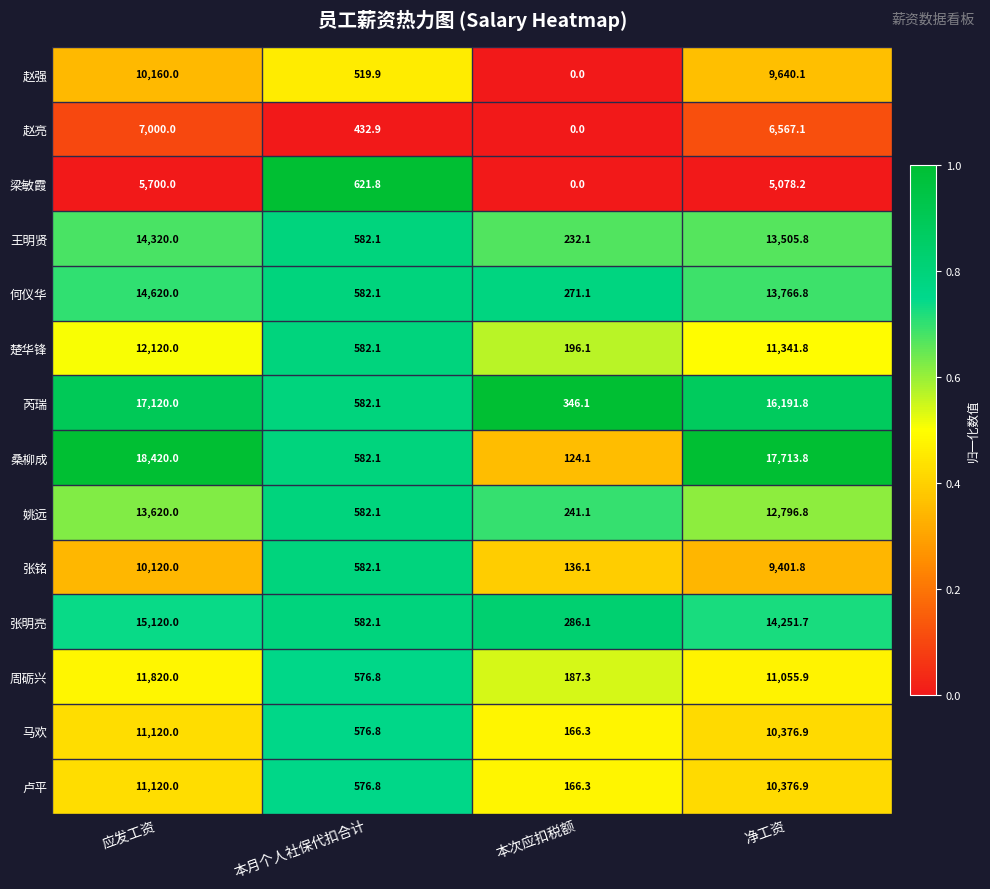

Count the number of categories in the chart.

4